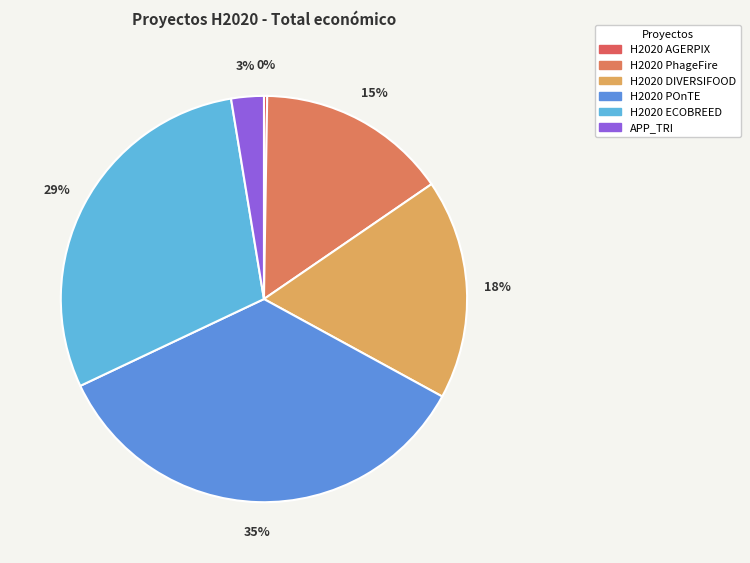

Combined, do H2020 DIVERSIFOOD and H2020 POnTE account for over 50%?

Yes